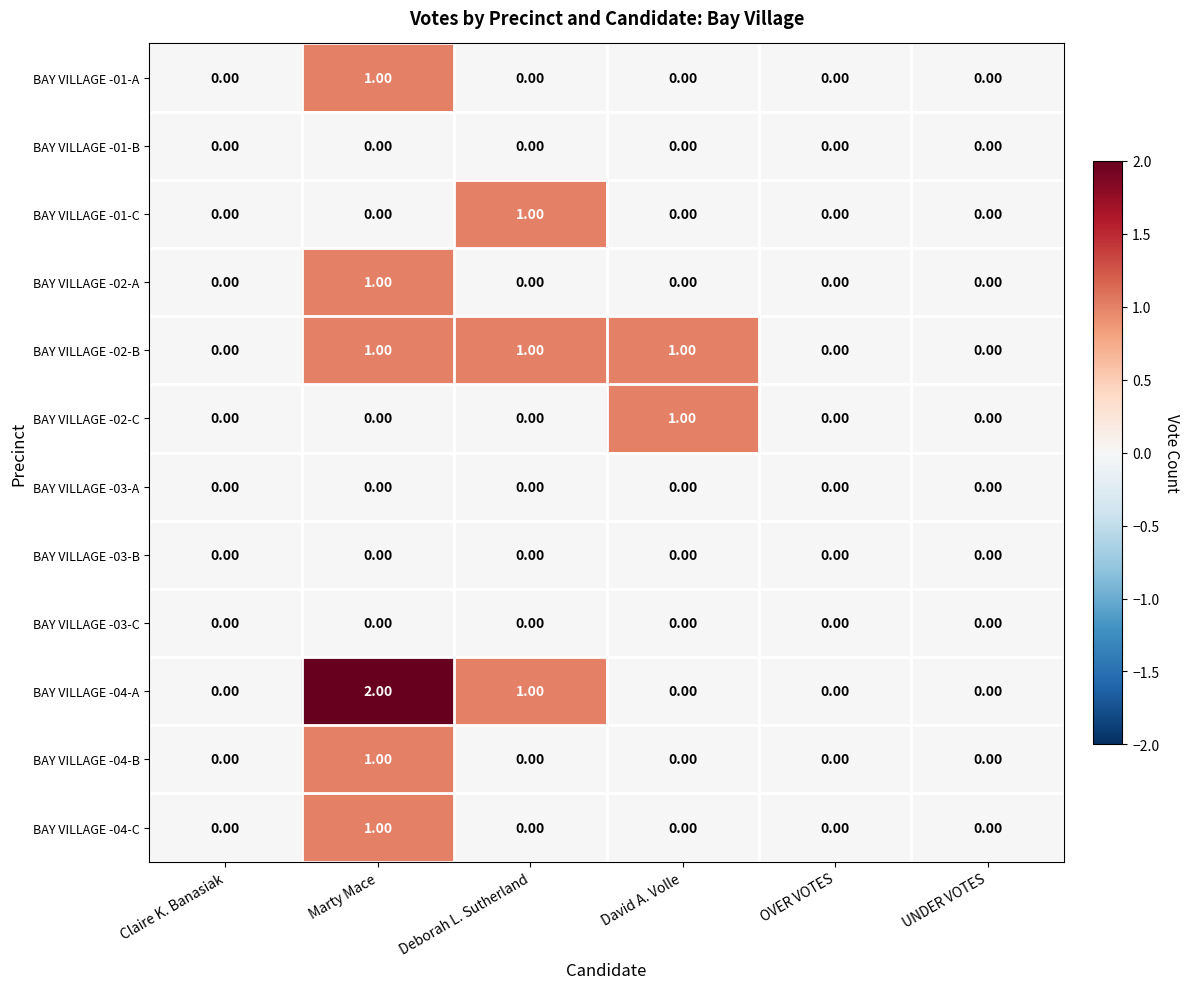

Which series has the largest range (max minus min)?

BAY VILLAGE -04-A